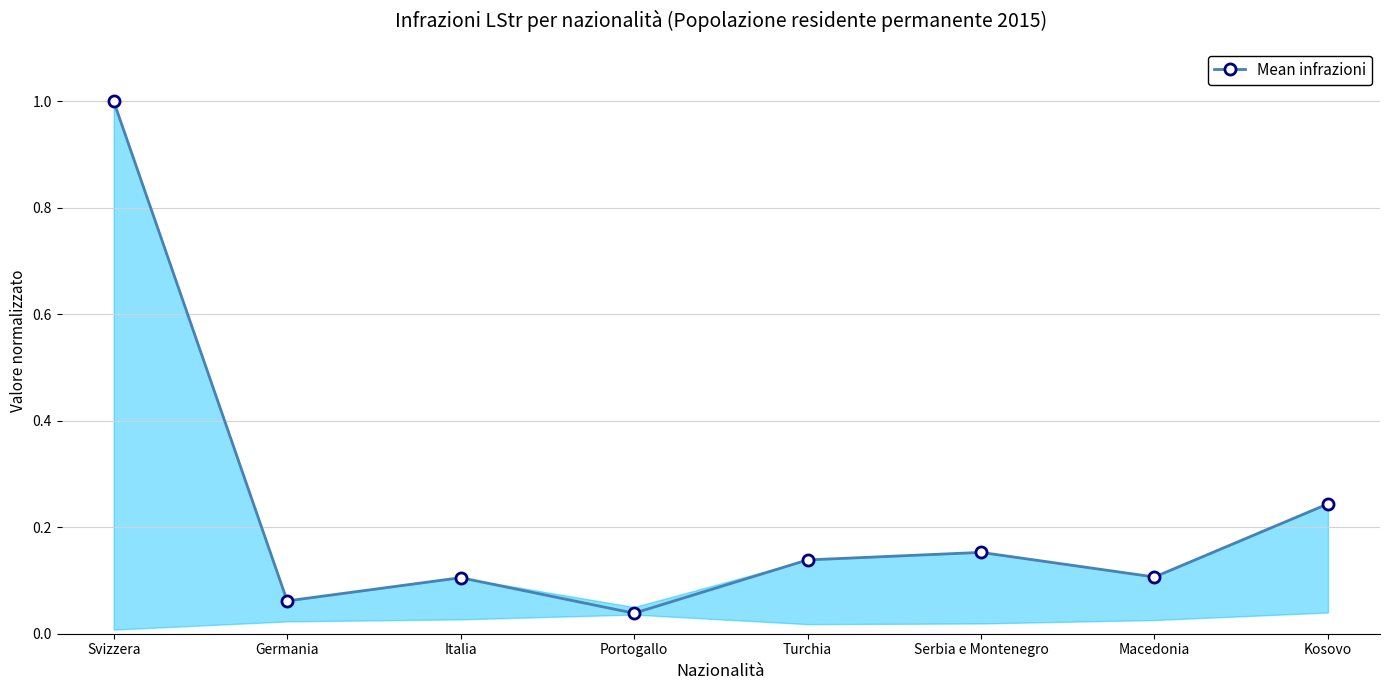

What is the greatest value displayed?

1.0